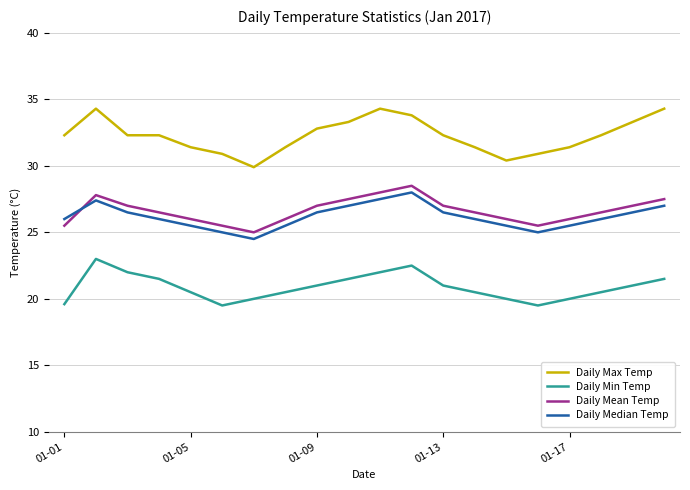

True or false: Daily Max Temp and Daily Min Temp intersect in this chart.

False